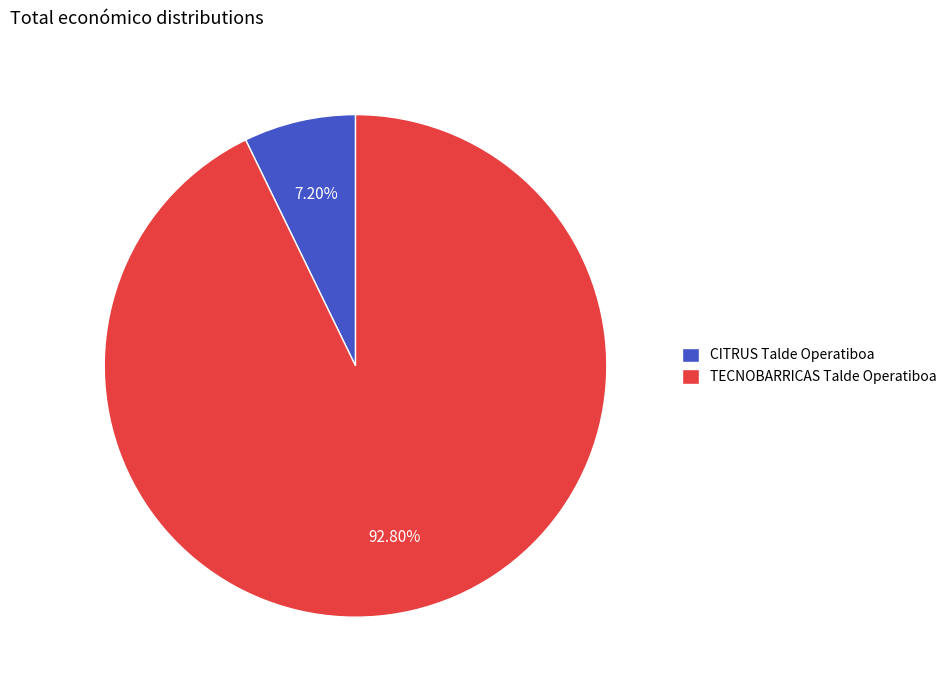

What is the smallest slice in the pie chart?

CITRUS Talde Operatiboa